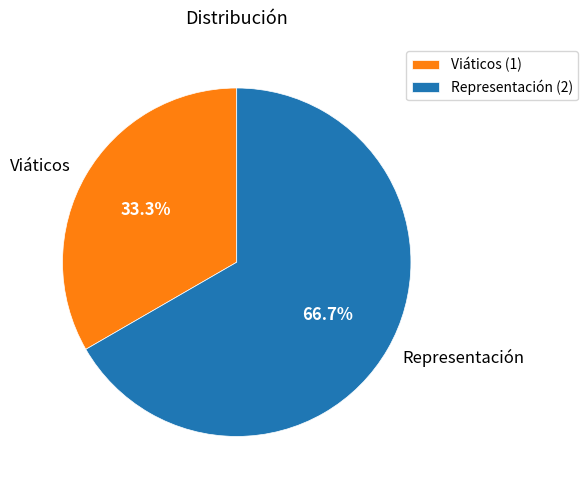

How many slices are in this pie chart?

2